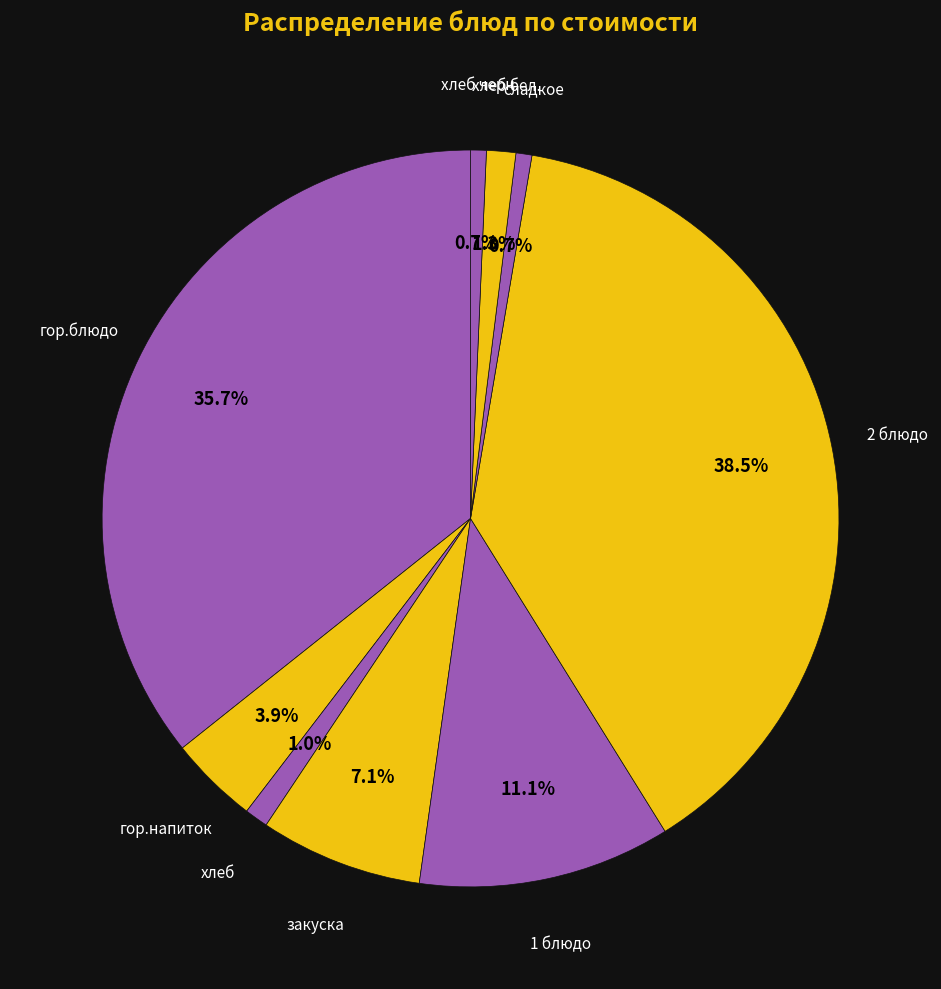

Which slice is the smallest?

хлеб черн.